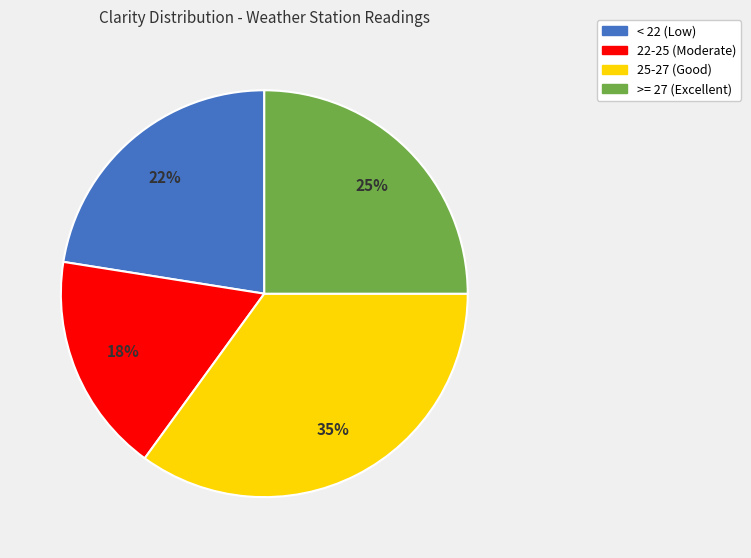

To the nearest percent, what is the average slice percentage?

25%